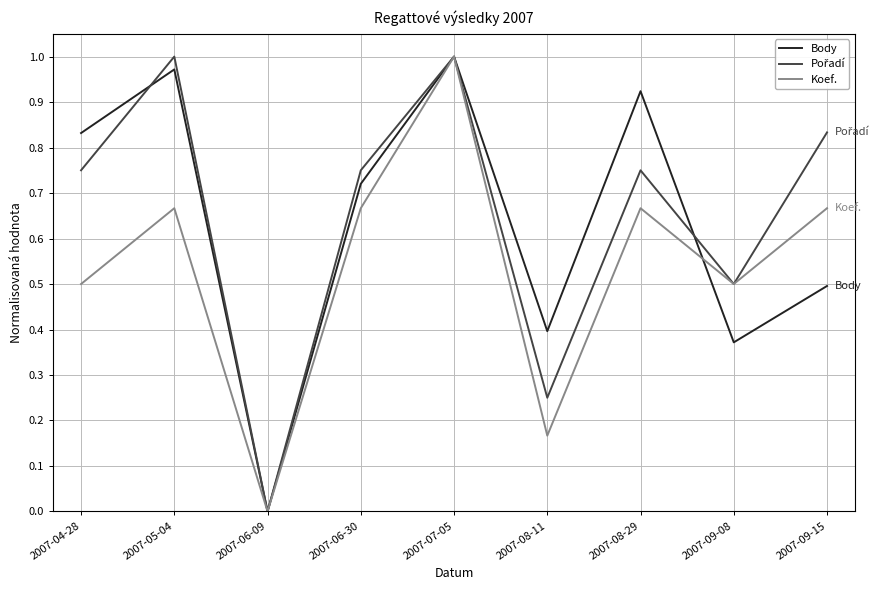

True or false: Body has a value of 1.0 at 2007-06-30.

False